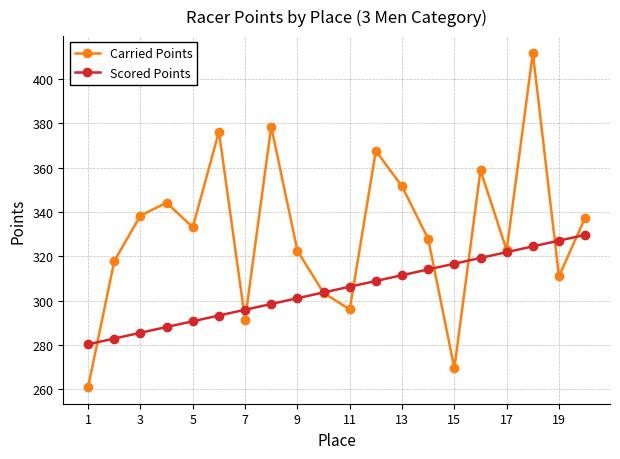

What is the smallest value displayed?

261.1